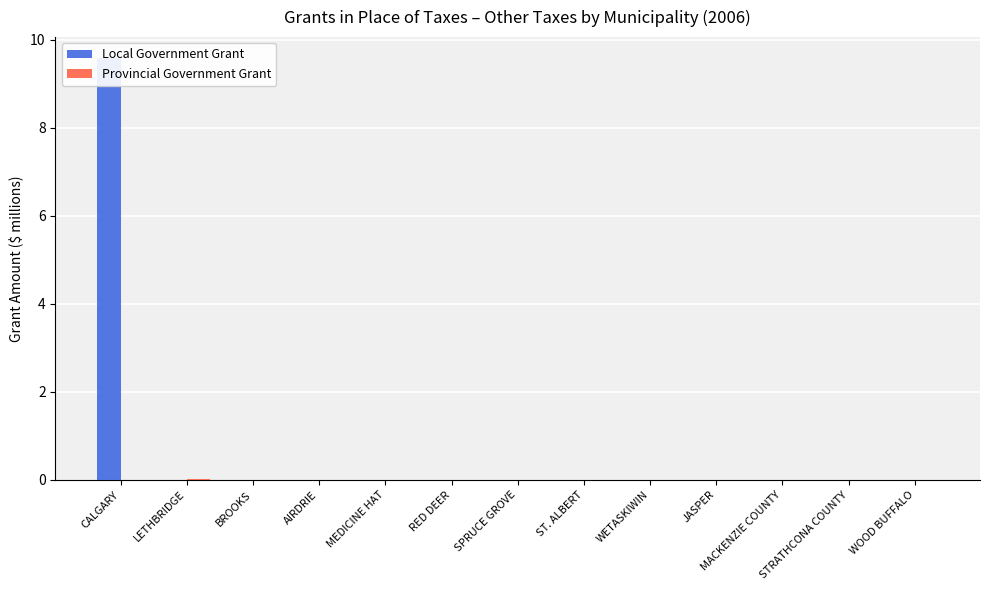

The value of Local Government Grant at SPRUCE GROVE is 0.0. True or false?

True